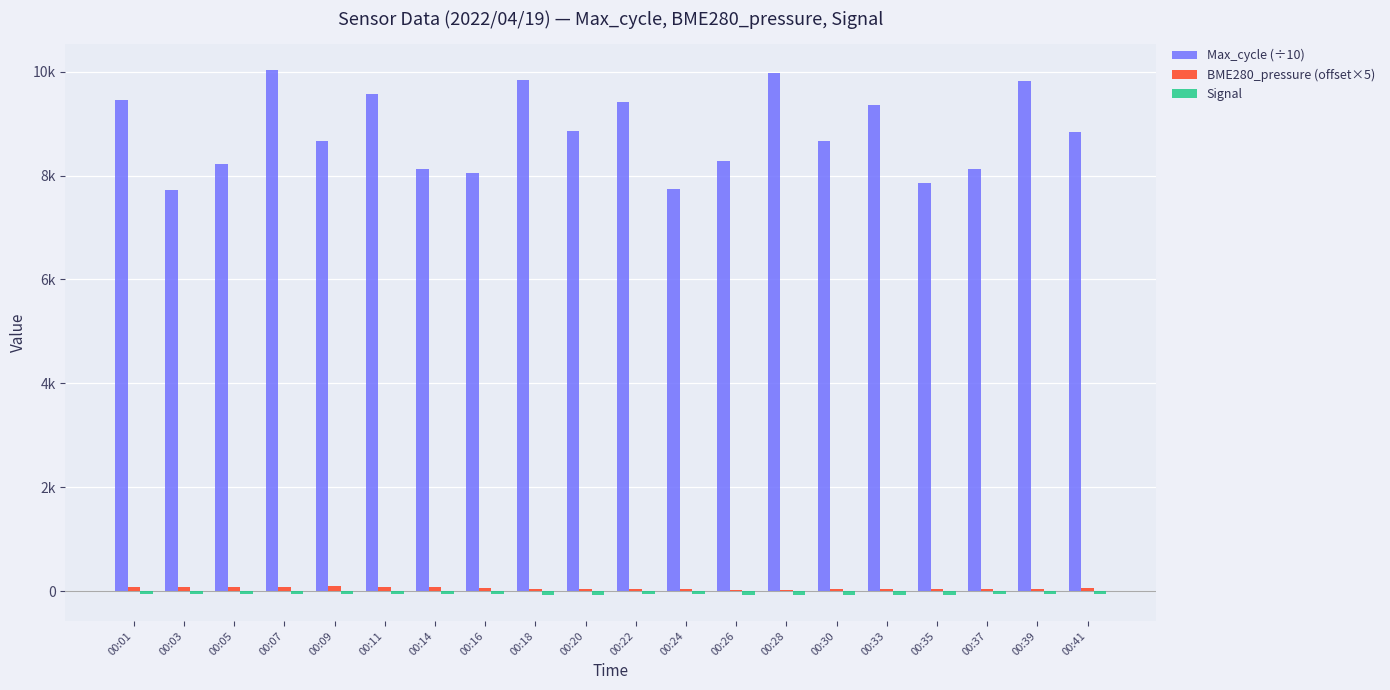

Are the bars horizontal?

No